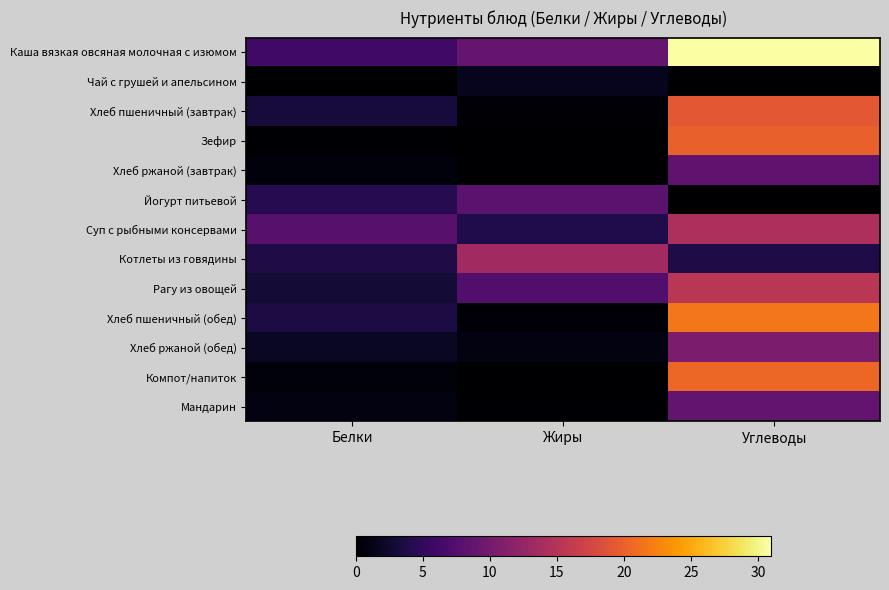

List the series in order of their peak value, highest first.

Каша вязкая овсяная молочная с изюмом, Хлеб пшеничный (обед), Компот/напиток, Зефир, Хлеб пшеничный (завтрак), Рагу из овощей, Суп с рыбными консервами, Котлеты из говядины, Хлеб ржаной (обед), Мандарин, Хлеб ржаной (завтрак), Йогурт питьевой, Чай с грушей и апельсином